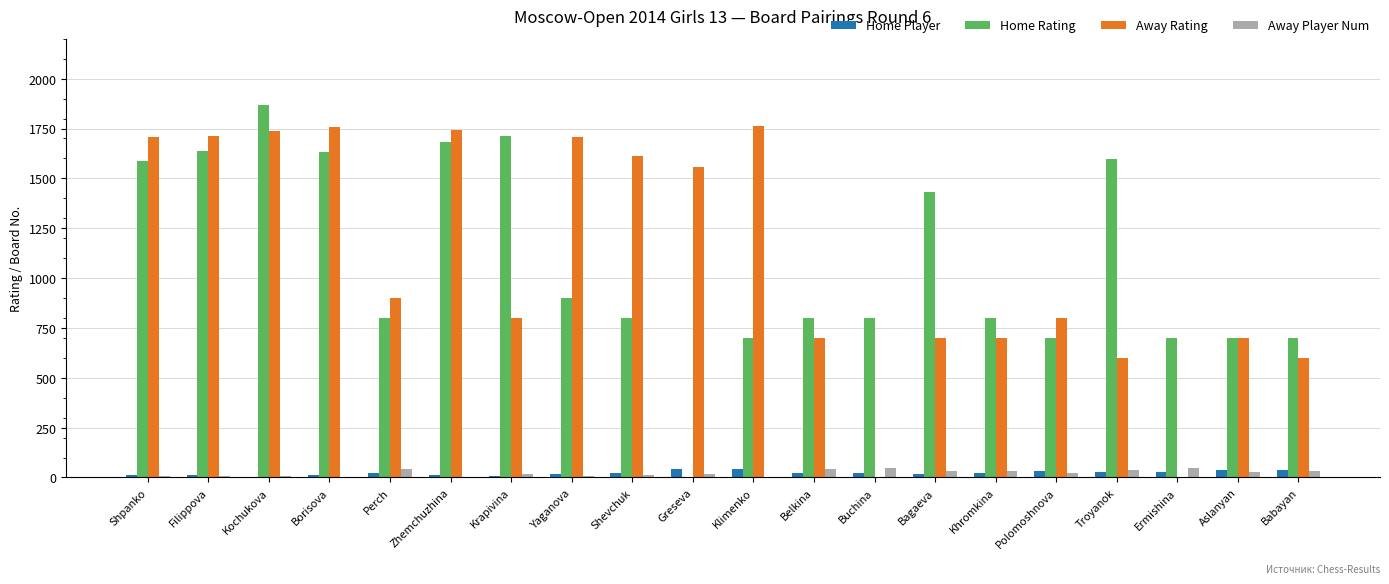

True or false: Away Player Num has a value of 45 at Belkina.

True